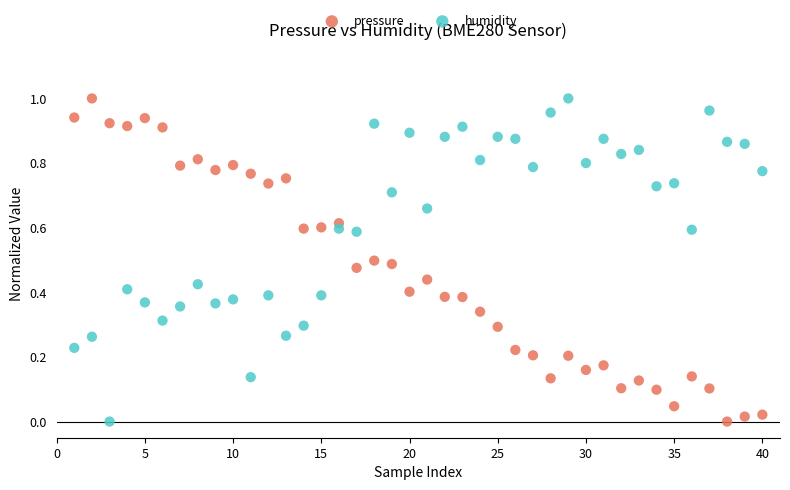

What is the X range (max minus min) for the scatter plot?

39.0